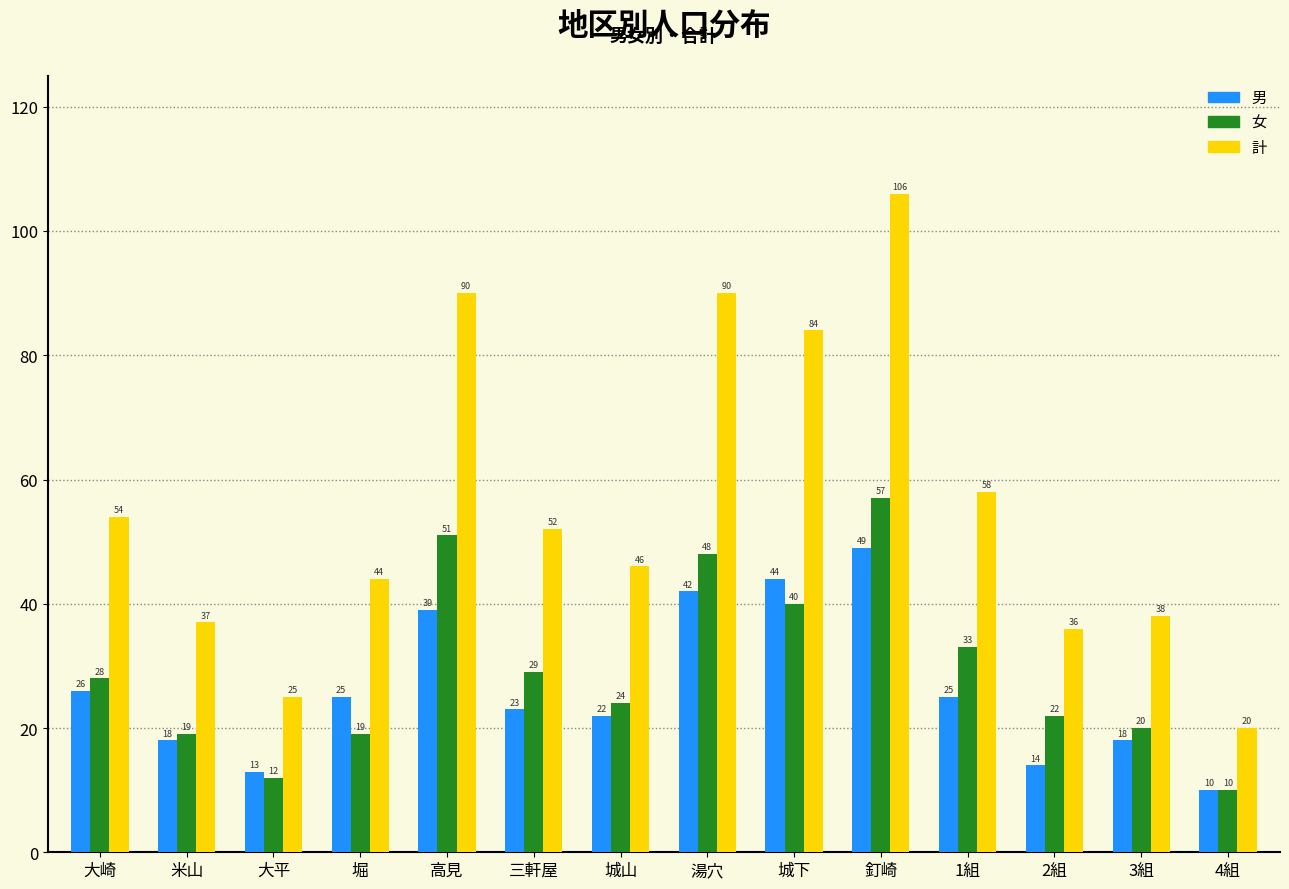

What is the spread (max minus min) of values at 釘崎?

57